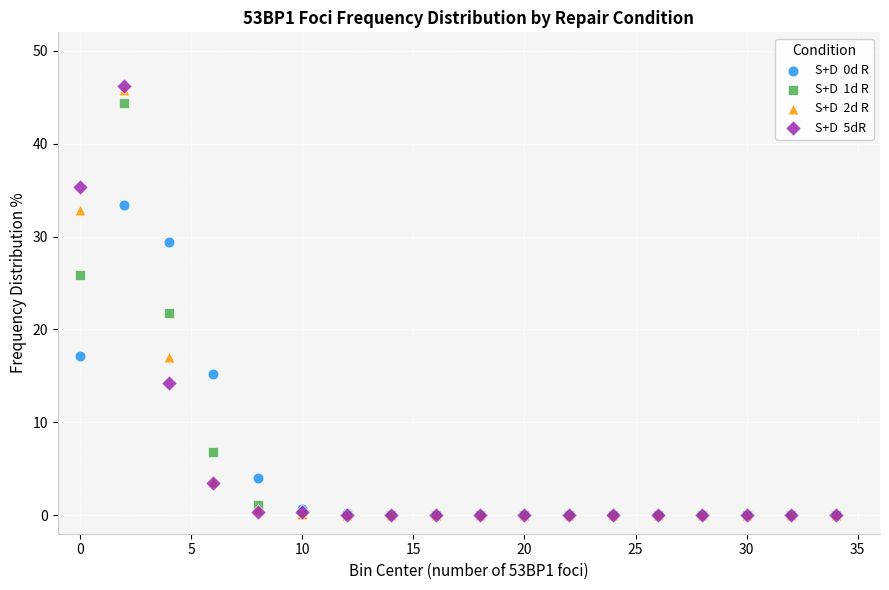

Across all series, what Y value is closest to 23?

21.8